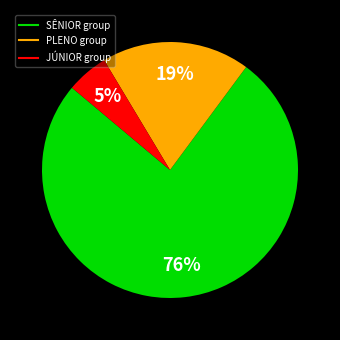

To the nearest percent, what is the average slice percentage?

33%